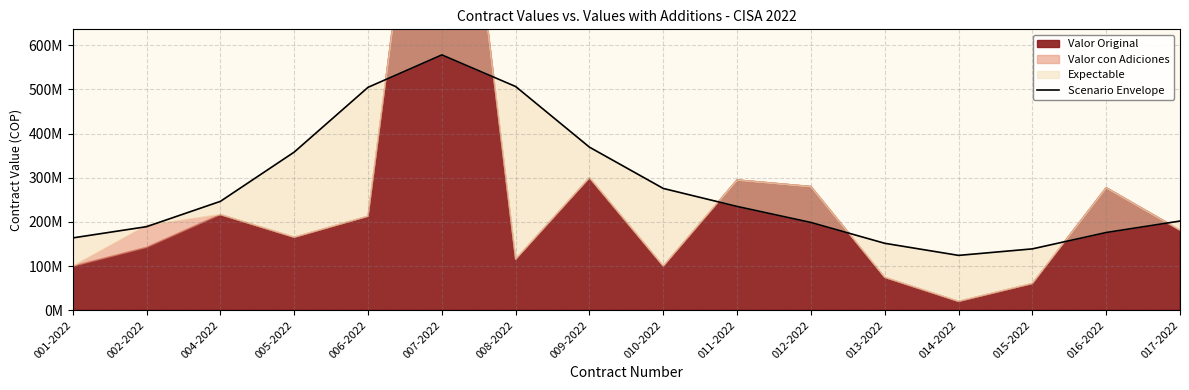

Reading left to right, what are all the values shown in this chart?

001-2022=163735481.3	002-2022=189173837.7	004-2022=246485932.8	005-2022=358023136.6	006-2022=504616375.9	007-2022=578072184.4	008-2022=506405249.0	009-2022=369116590.5	010-2022=275687010.3	011-2022=234999848.3	012-2022=198725392.5	013-2022=151524855.9	014-2022=124156021.4	015-2022=138909953.6	016-2022=176002233.4	017-2022=201932615.7